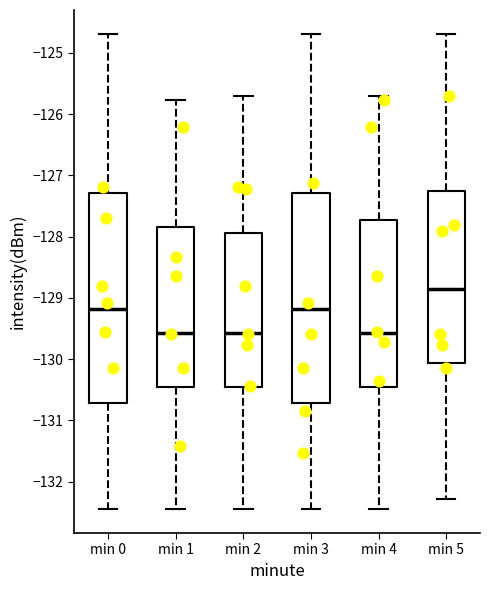

Where is the upper edge of the box for min 3 on the y-axis? The values are not printed on the chart, so give them approximately, as read against the axis.

-127.3